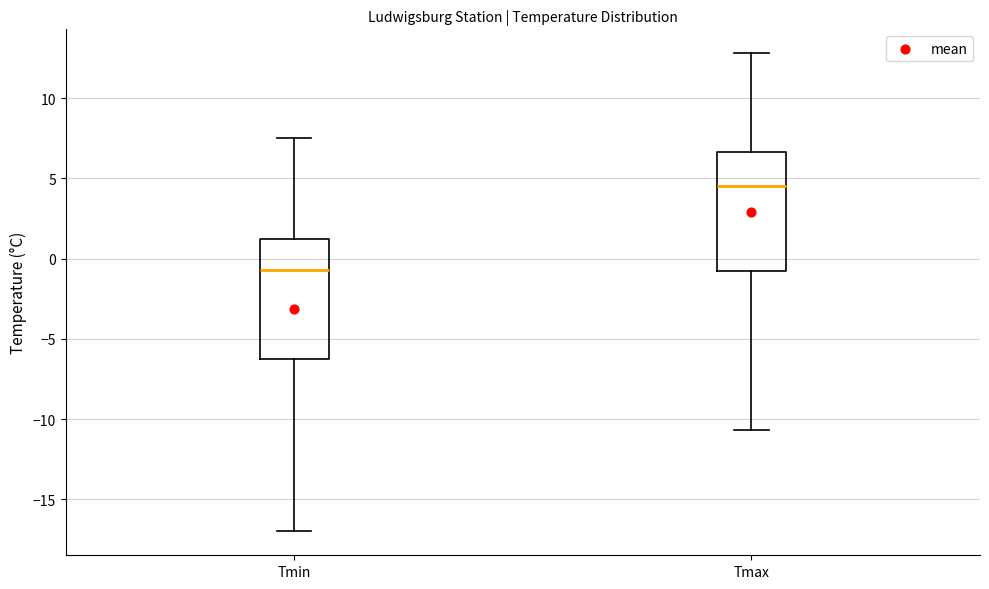

Reading left to right, read every box against the y-axis: the position of its median line, the range the box covers, and the ends of its whiskers. The values are not printed on the chart, so give them approximately, as read against the axis.

Tmin: median -0.5, box -6.0 to 1.5, whiskers -17.0 to 7.5
Tmax: median 4.5, box -0.5 to 6.5, whiskers -10.5 to 13.0